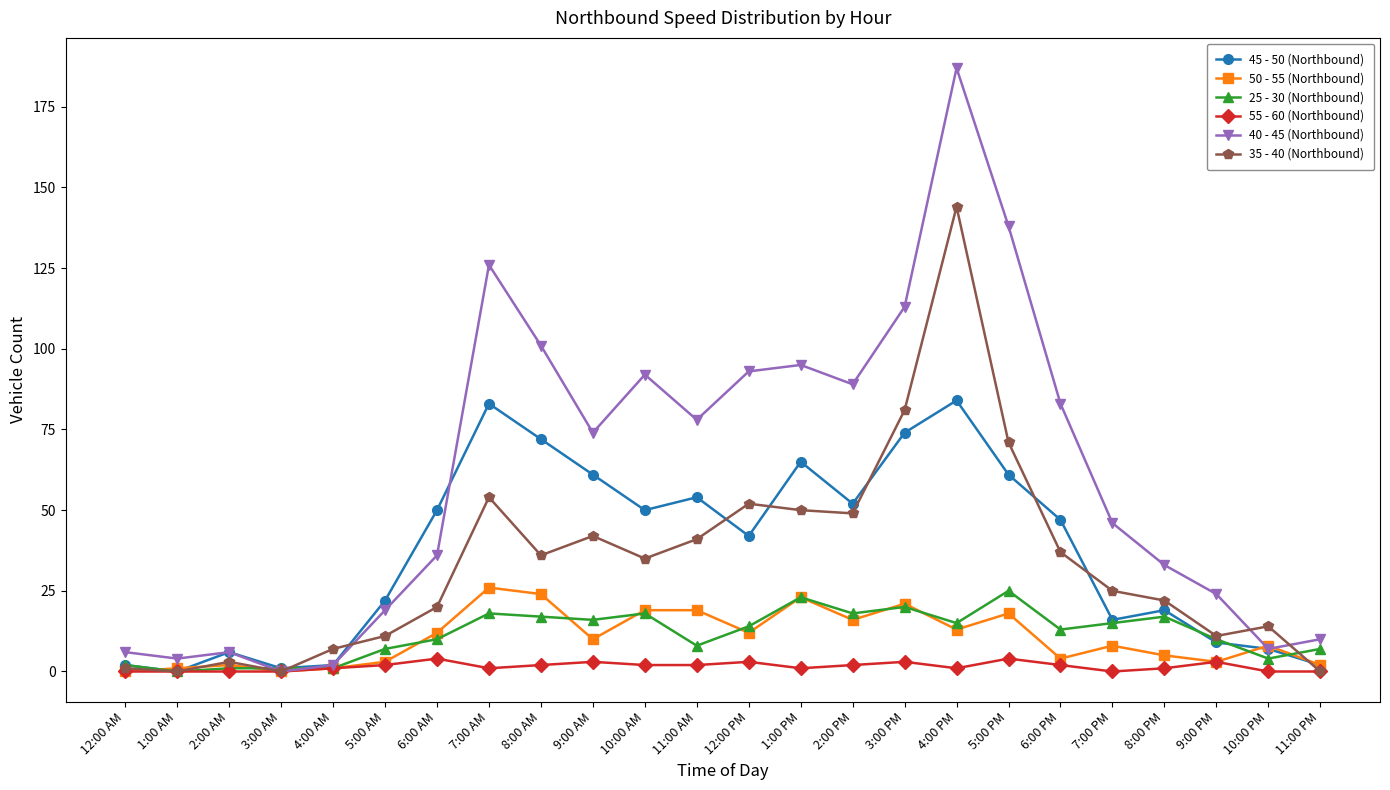

What is the label of the 13th point from the left?

12:00 PM